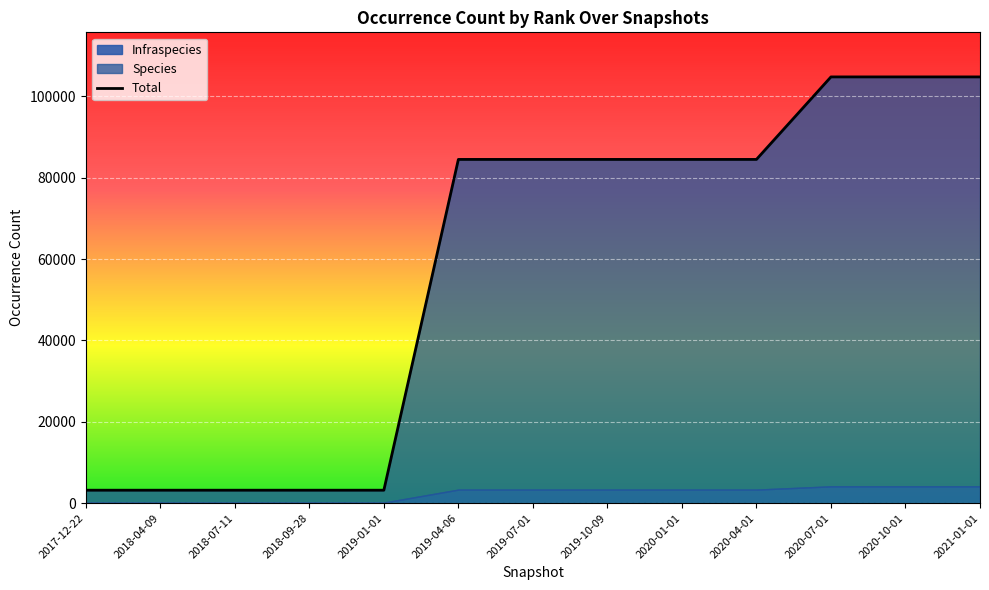

What is the change in value from 2018-09-28 to 2020-04-01?

+81289